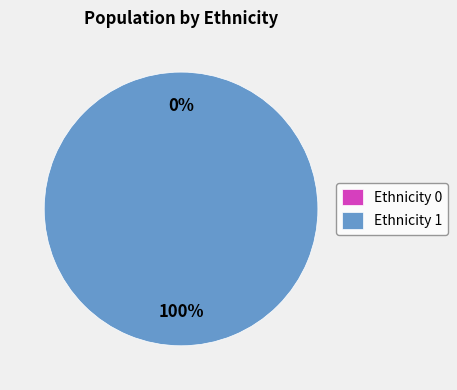

Is it true that 2 is 100% of the pie?

True